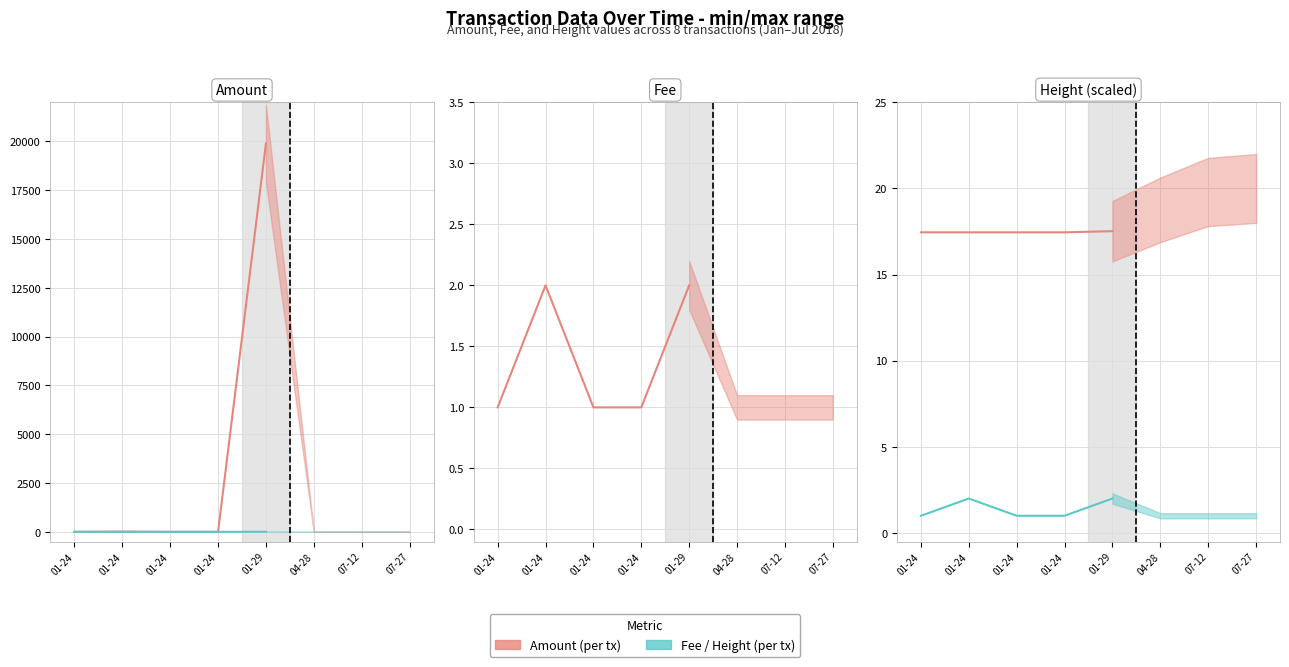

True or false: Fee and Amount cross at least once.

False